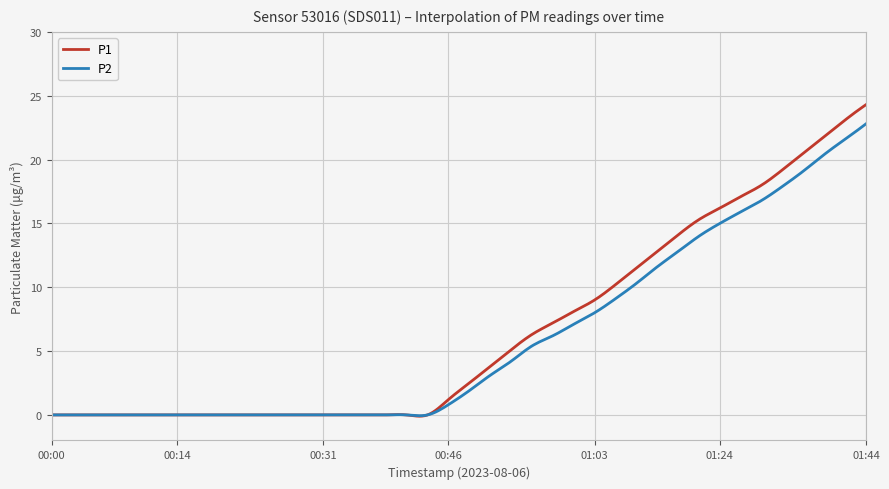

Rank the series by their maximum value, from highest to lowest.

P1, P2